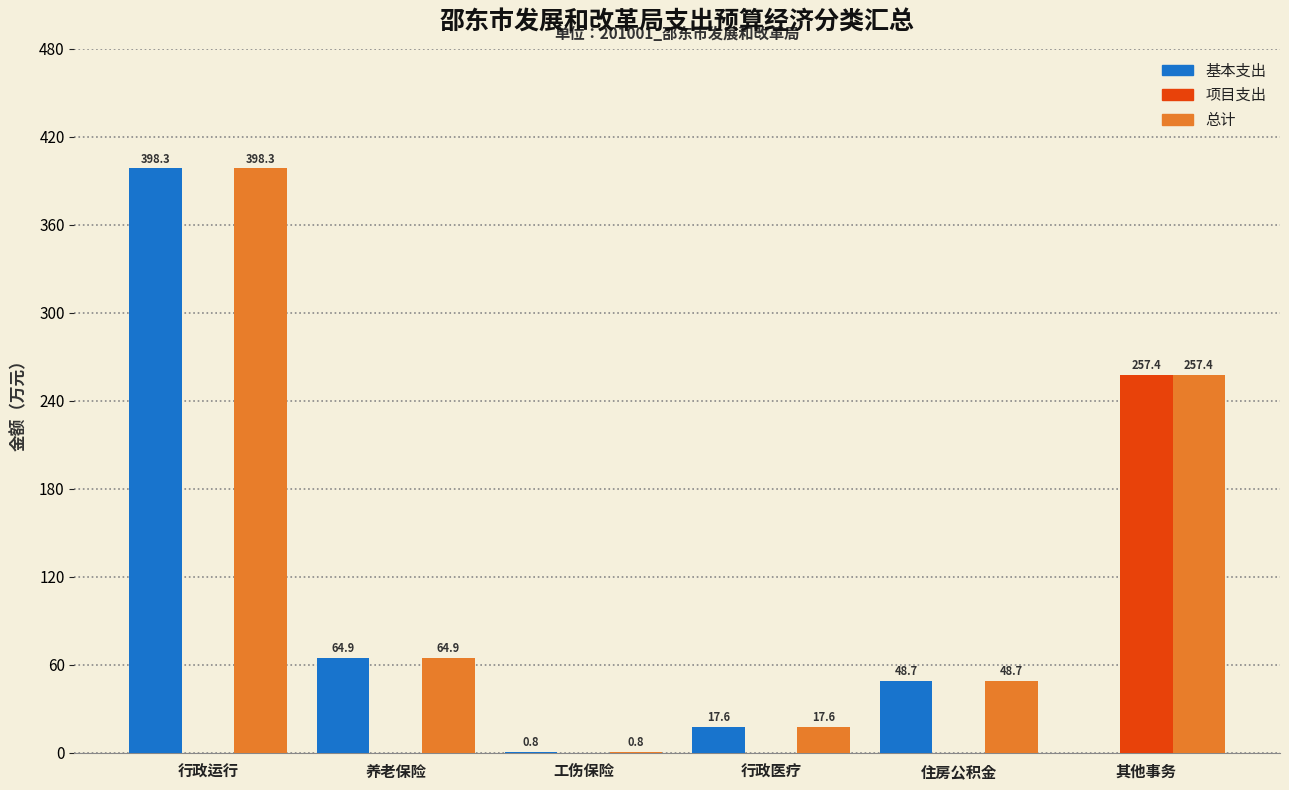

Which series has the largest total across all categories?

总计